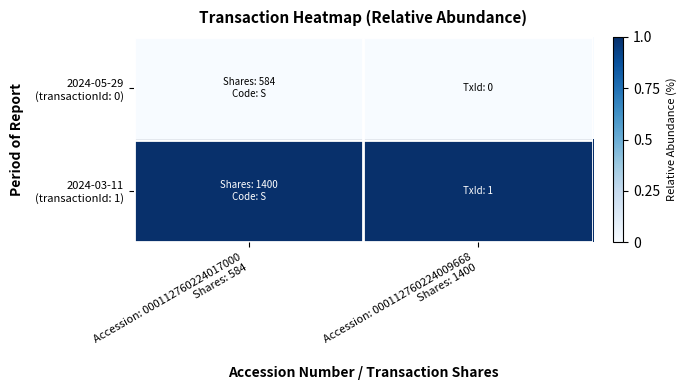

What is the difference between the highest and lowest values at Accession: 000112760224009668
Shares: 1400?

1